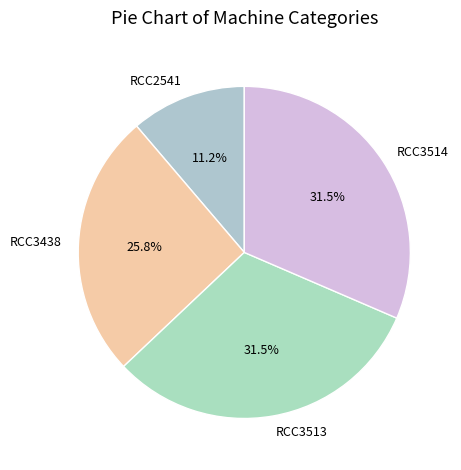

Approximately how many times larger is the value at RCC2541 compared to RCC3514?

0.4